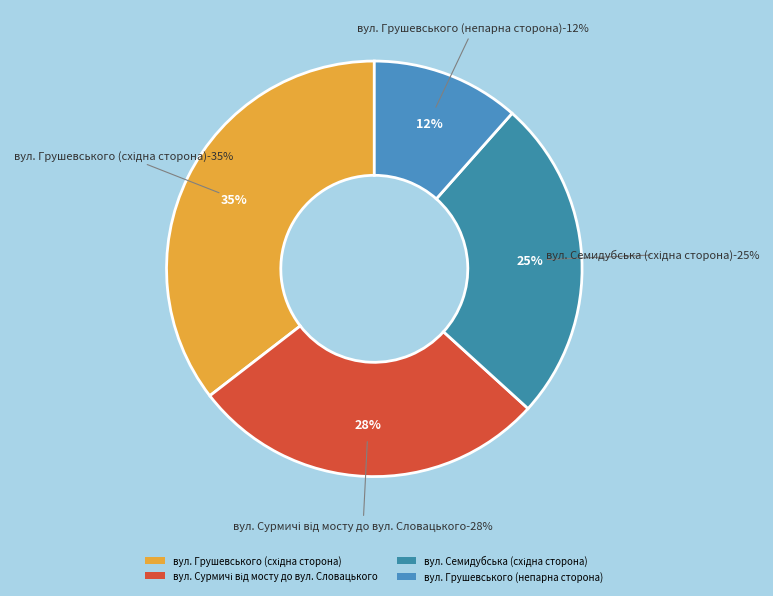

To the nearest percent, what is the combined percentage of вул. Семидубська (східна сторона) and вул. Грушевського (непарна сторона)?

37%